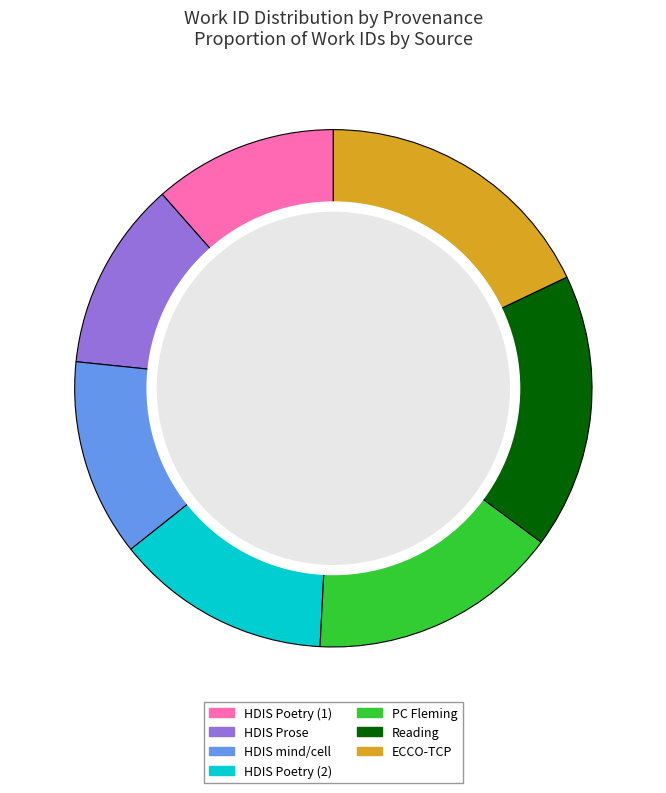

The Reading slice represents 17% of the pie. True or false?

True